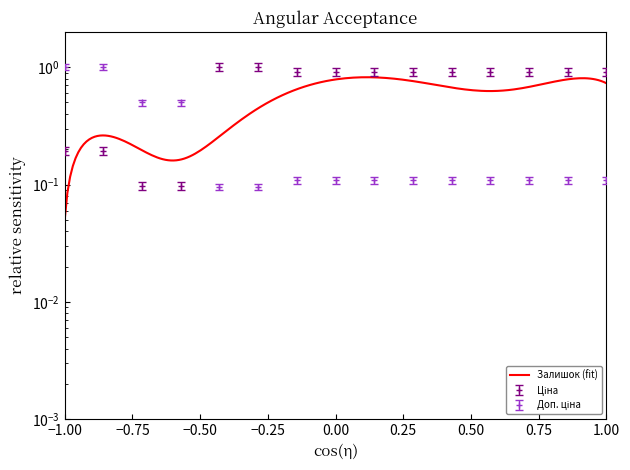

Is this an area chart (filled region under the line)?

No